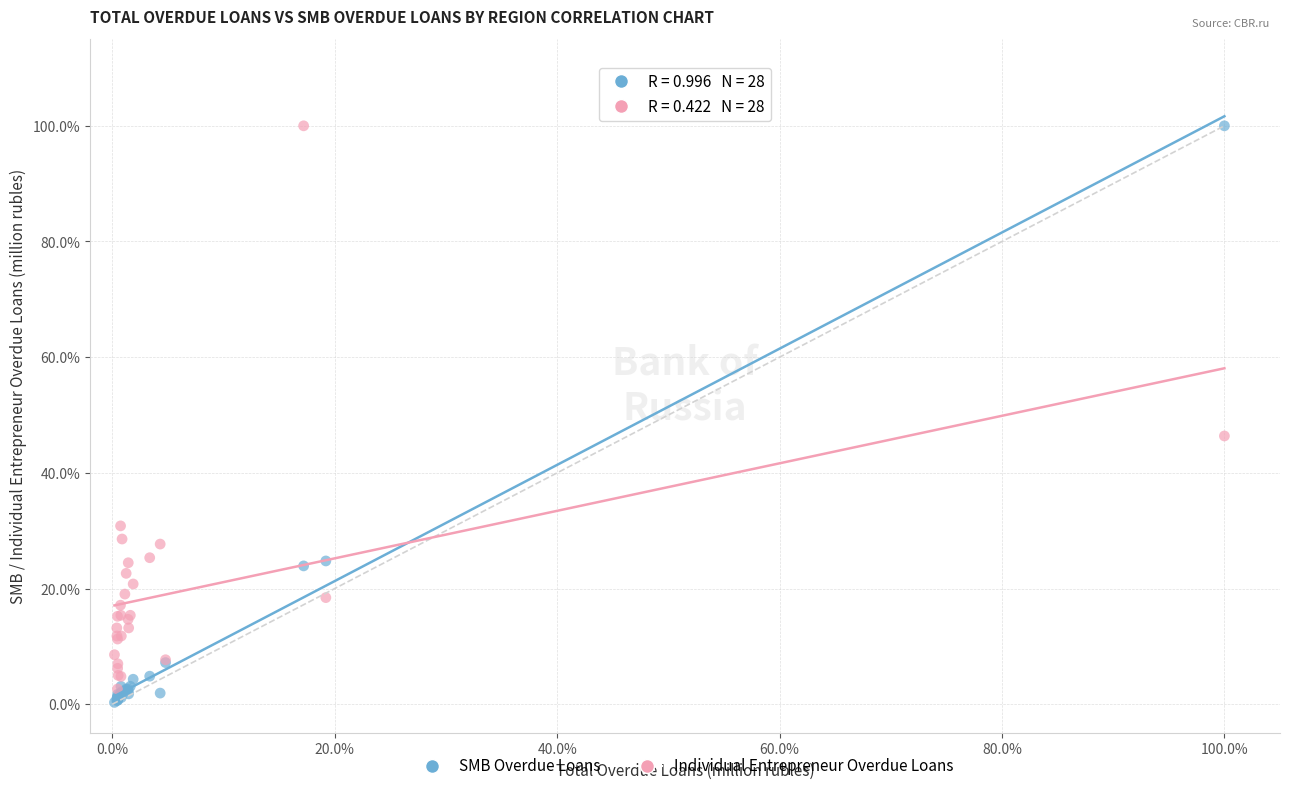

What are all the series names shown in the legend?

SMB Overdue Loans, Individual Entrepreneur Overdue Loans